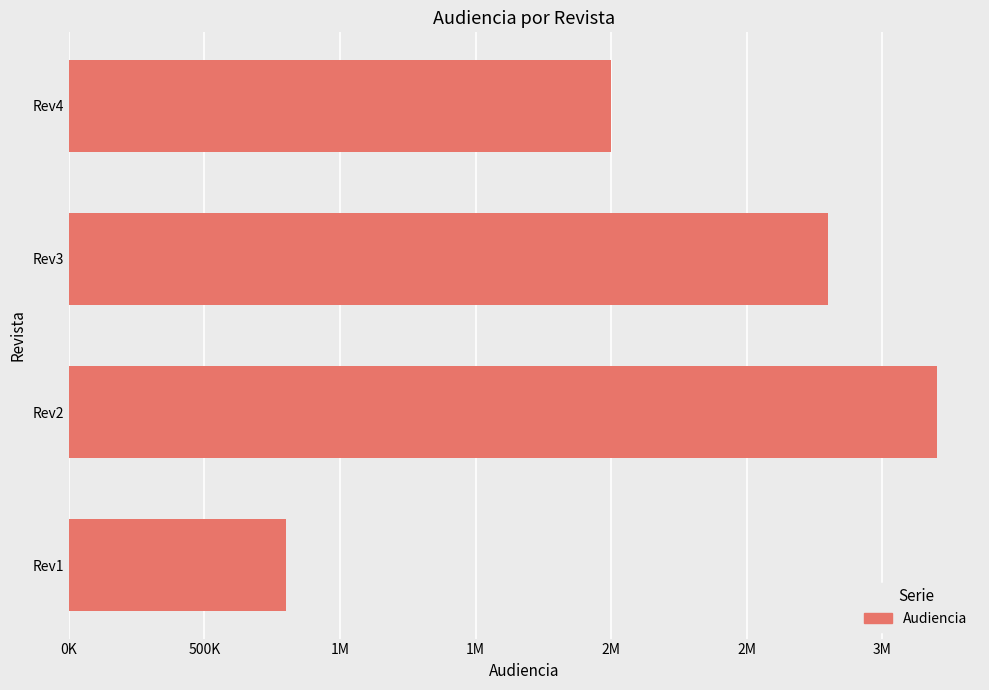

Are the bars horizontal?

Yes